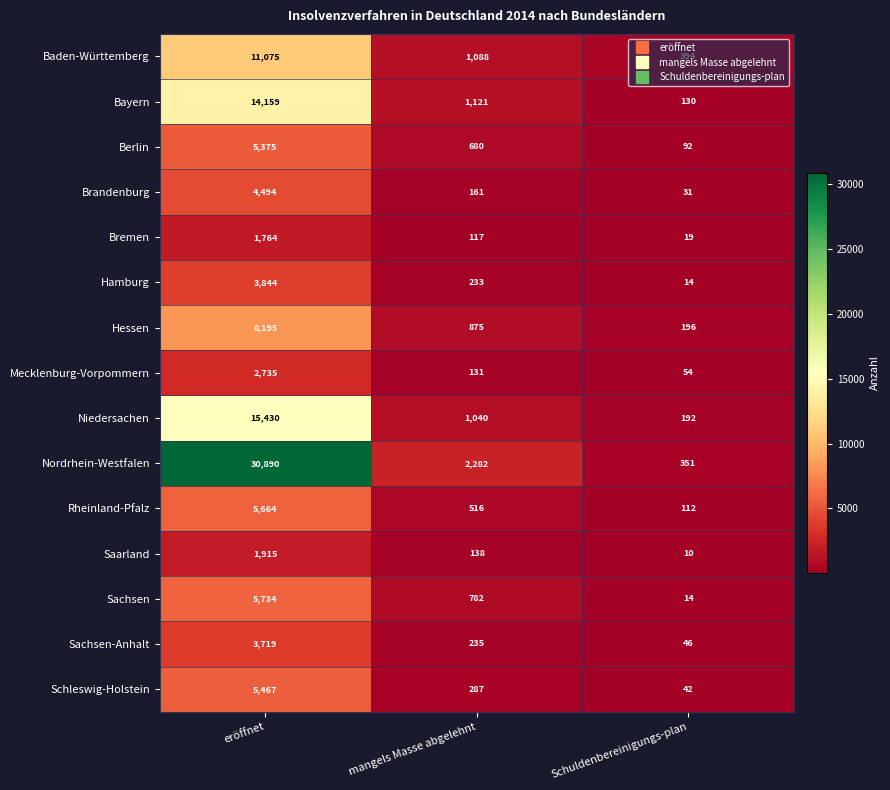

Which series has the widest spread of values?

Nordrhein-Westfalen